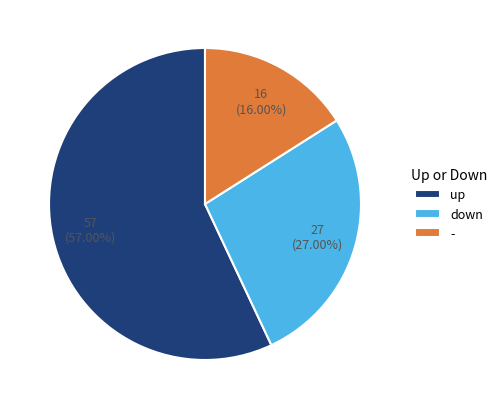

To the nearest percent, what is the average slice percentage?

33%